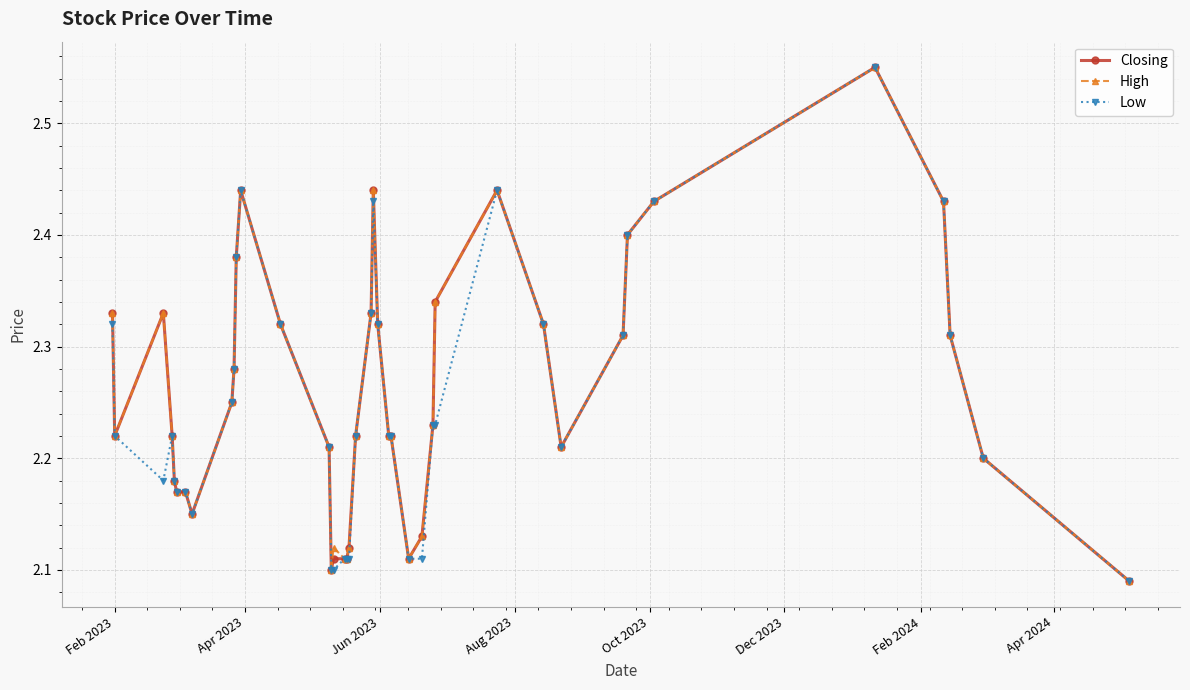

At how many categories does at least one series exceed 2?

40